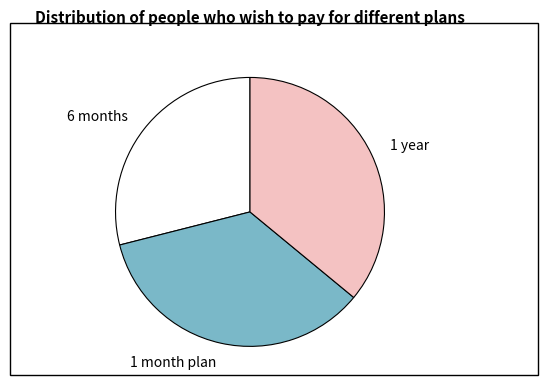

Is it true that 1 month plan is 35% of the pie?

True